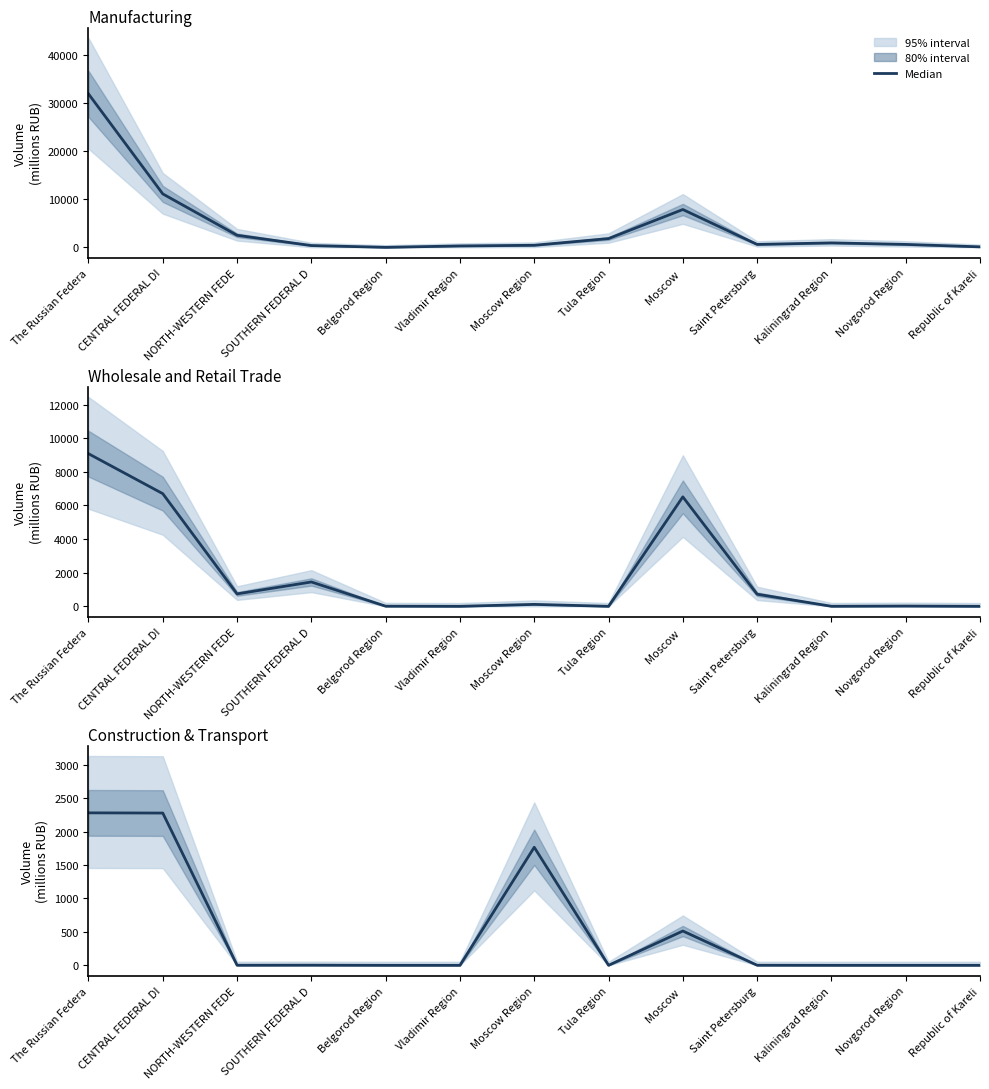

What is the average value of the Construction & Transport series?

526